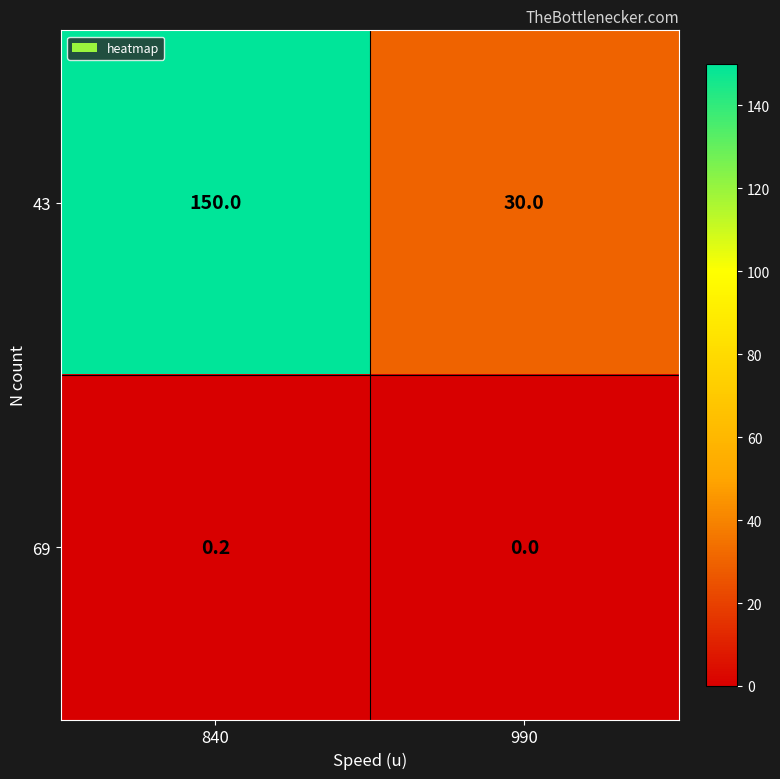

Is it true that 69 equals 0.0 at 990?

True